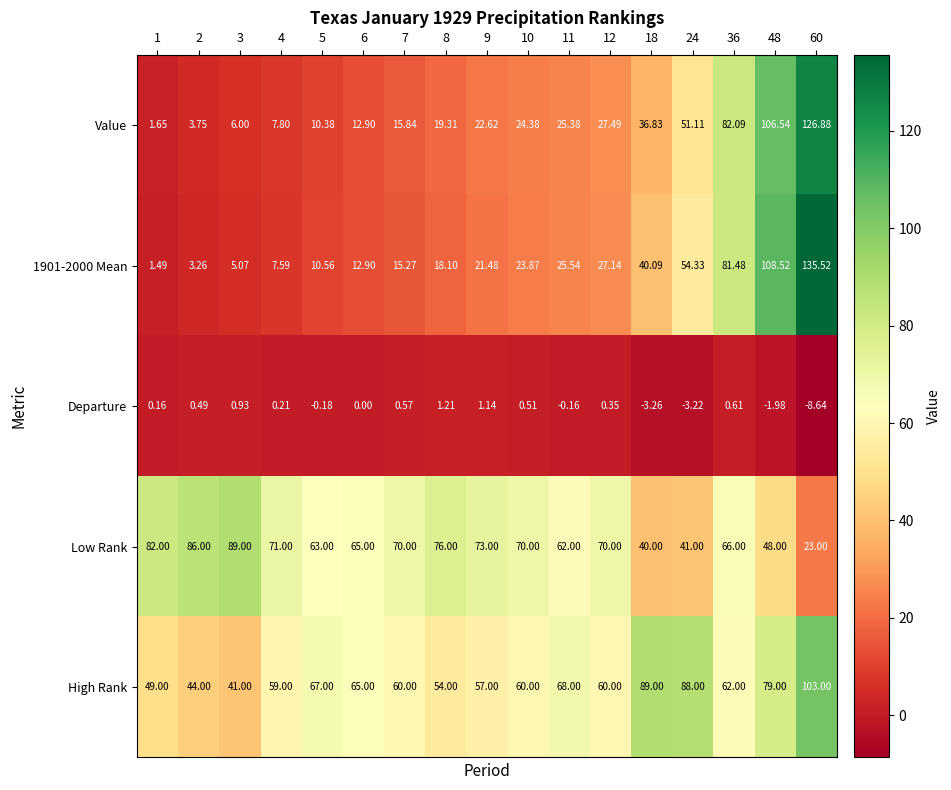

Which series has the widest spread of values?

1901-2000 Mean